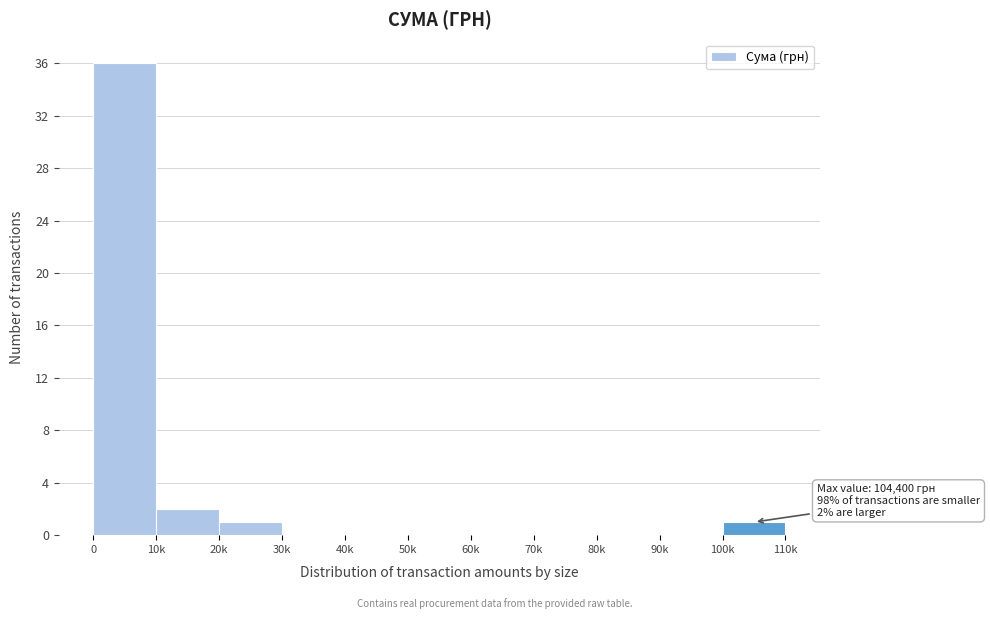

Reading left to right, extract all data points from this chart.

0=36	10k=2	20k=1	30k=0	40k=0	50k=0	60k=0	70k=0	80k=0	90k=0	100k=1